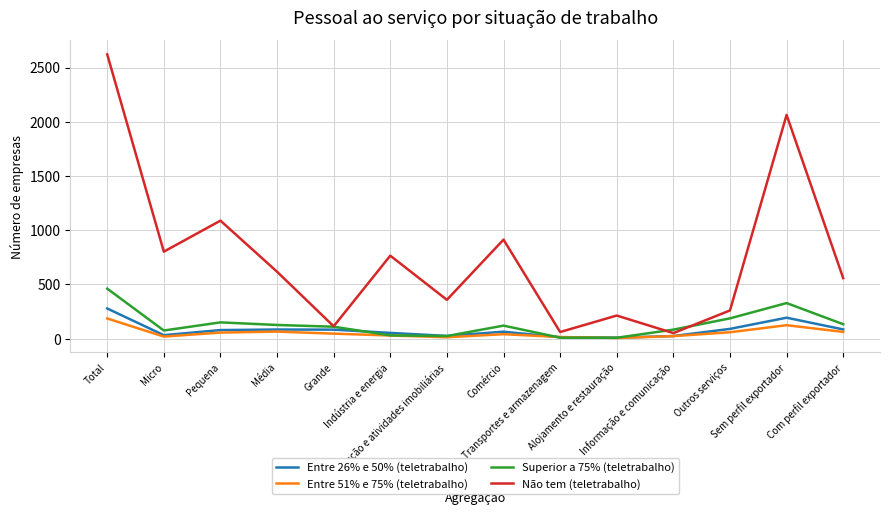

True or false: Não tem (teletrabalho) and Superior a 75% (teletrabalho) cross at least once.

True